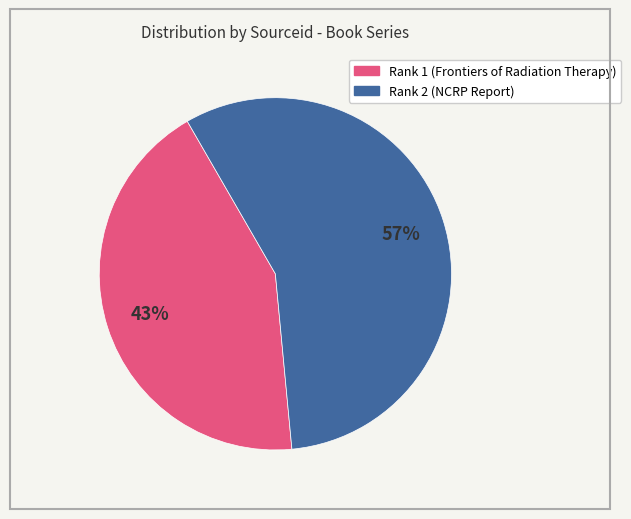

What is the majority slice?

Rank 2 (NCRP Report)